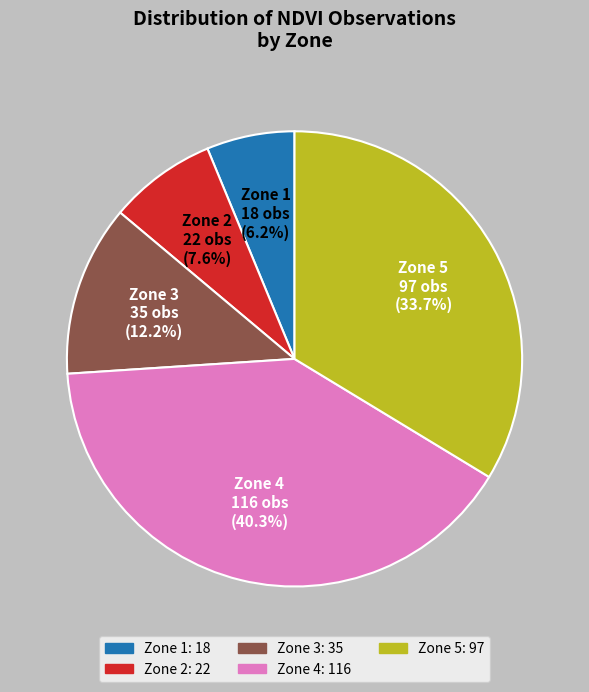

Which category has the biggest portion of the pie?

Zone 4